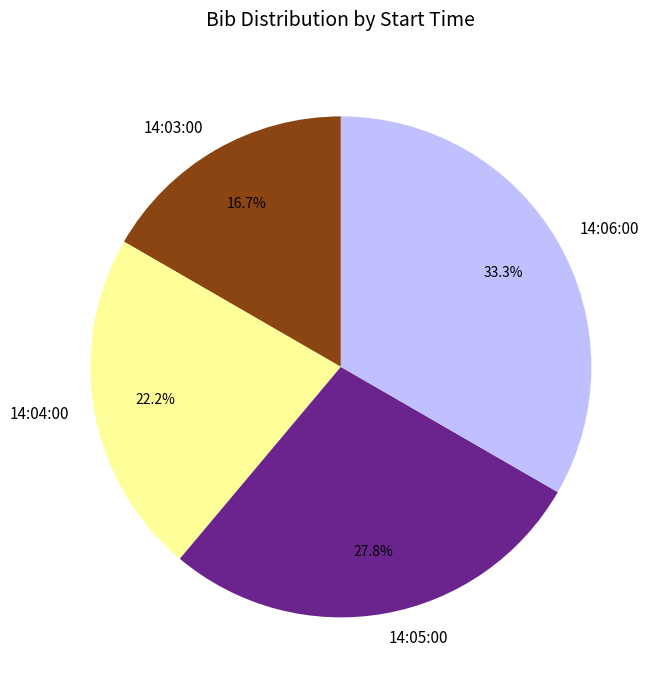

What percentage is the 14:05:00 slice, to the nearest percent?

28%